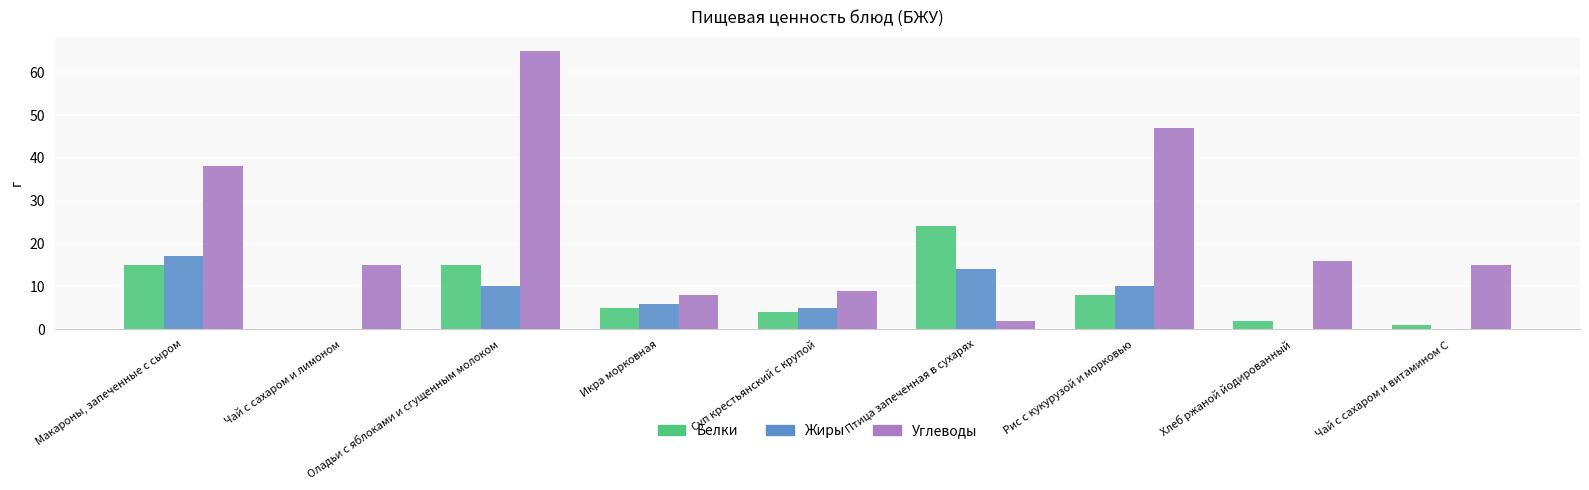

What is the average value of the Углеводы series?

24